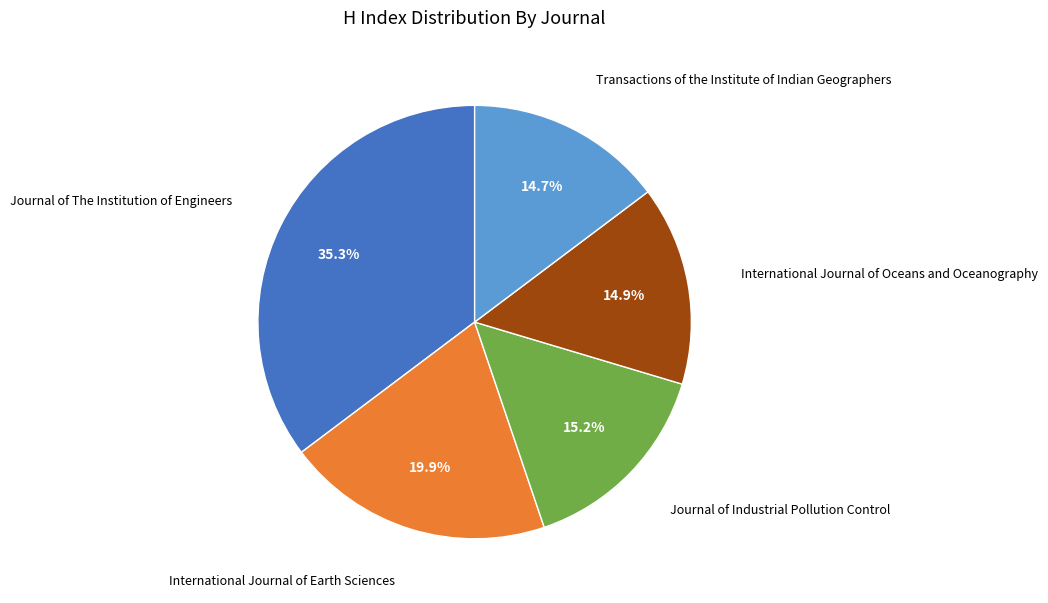

Is there a majority slice in this chart?

No